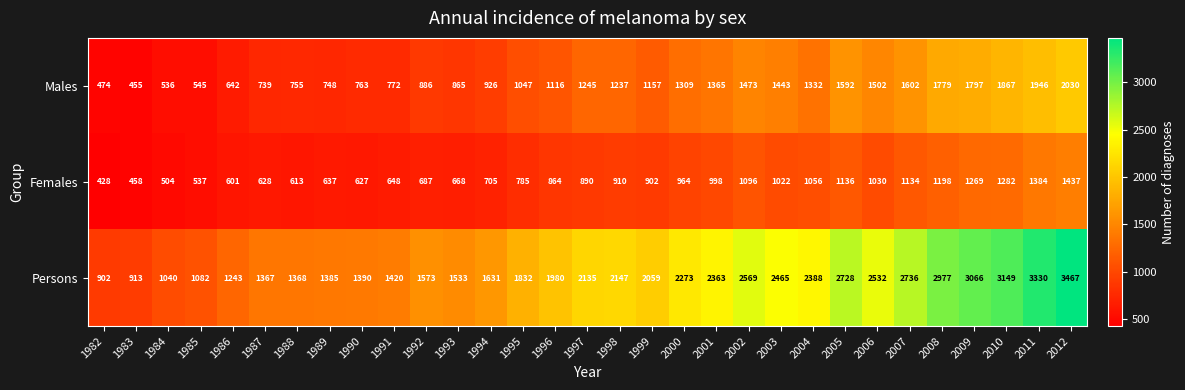

Read the Males value at 1989, to the nearest 100.

700